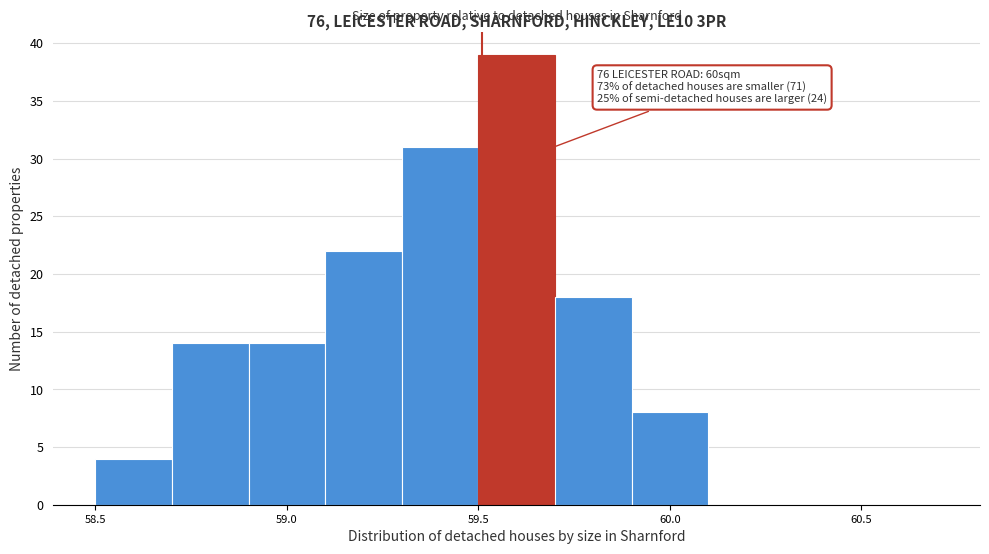

Which range on the x-axis has the tallest bar?

59.5 to 59.7